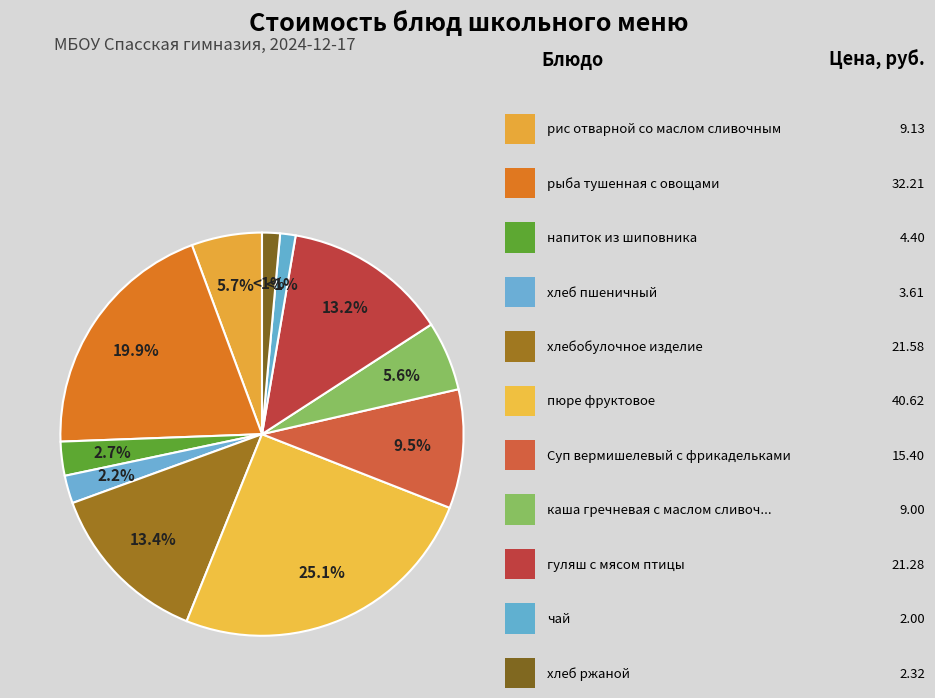

How many slices are in this pie chart?

11